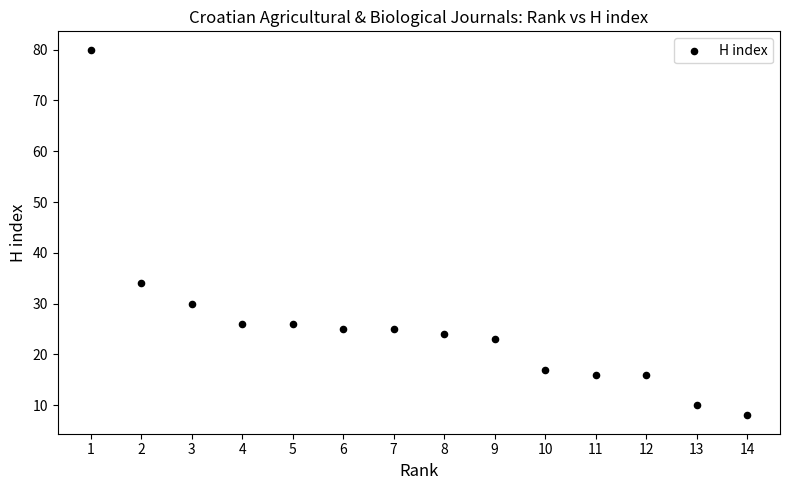

What is the range of Y values (max minus min)?

72